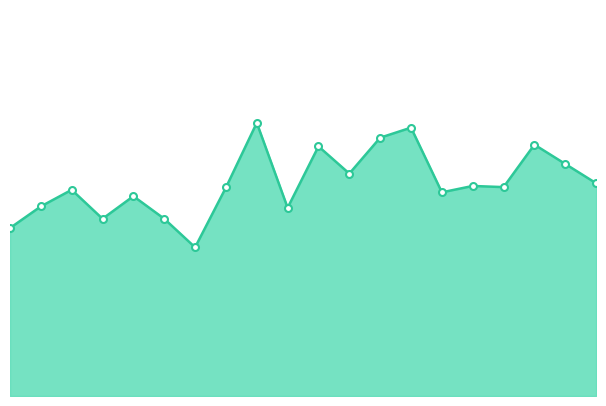

List the labels in order of value, largest first.

00:19, 00:31, 00:29, 00:41, 00:24, 00:43, 00:26, 00:46, 00:36, 00:38, 00:17, 00:04, 00:34, 00:09, 00:02, 00:21, 00:07, 00:12, 00:00, 00:14